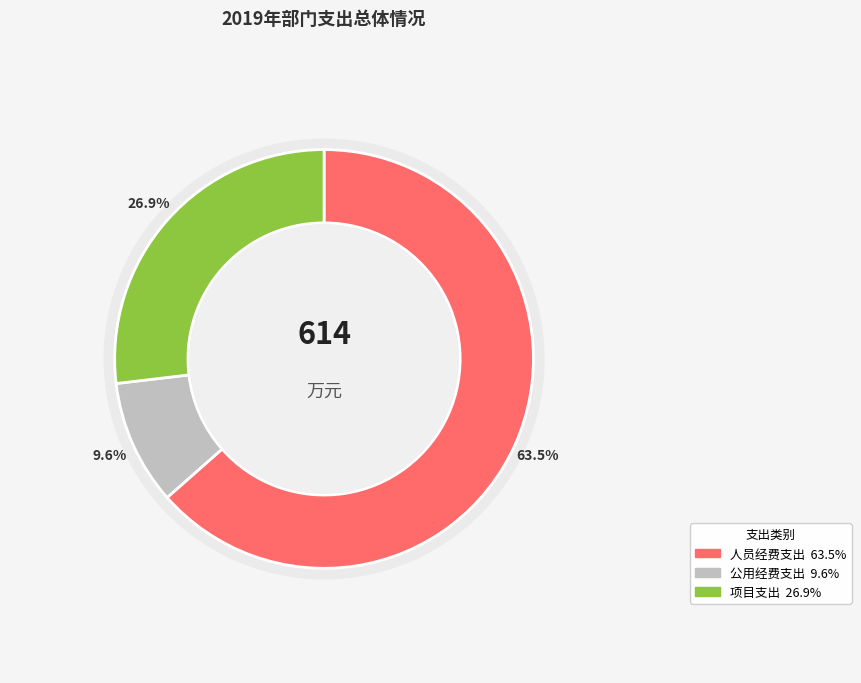

Count the number of slices in the pie.

3